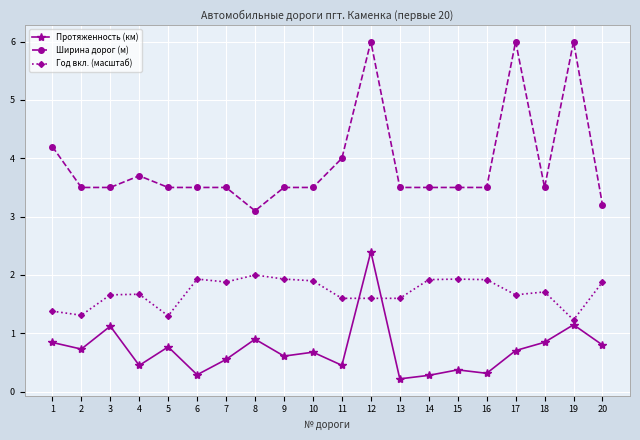

The value of Протяженность (км) at 8 is 0.3. True or false?

False